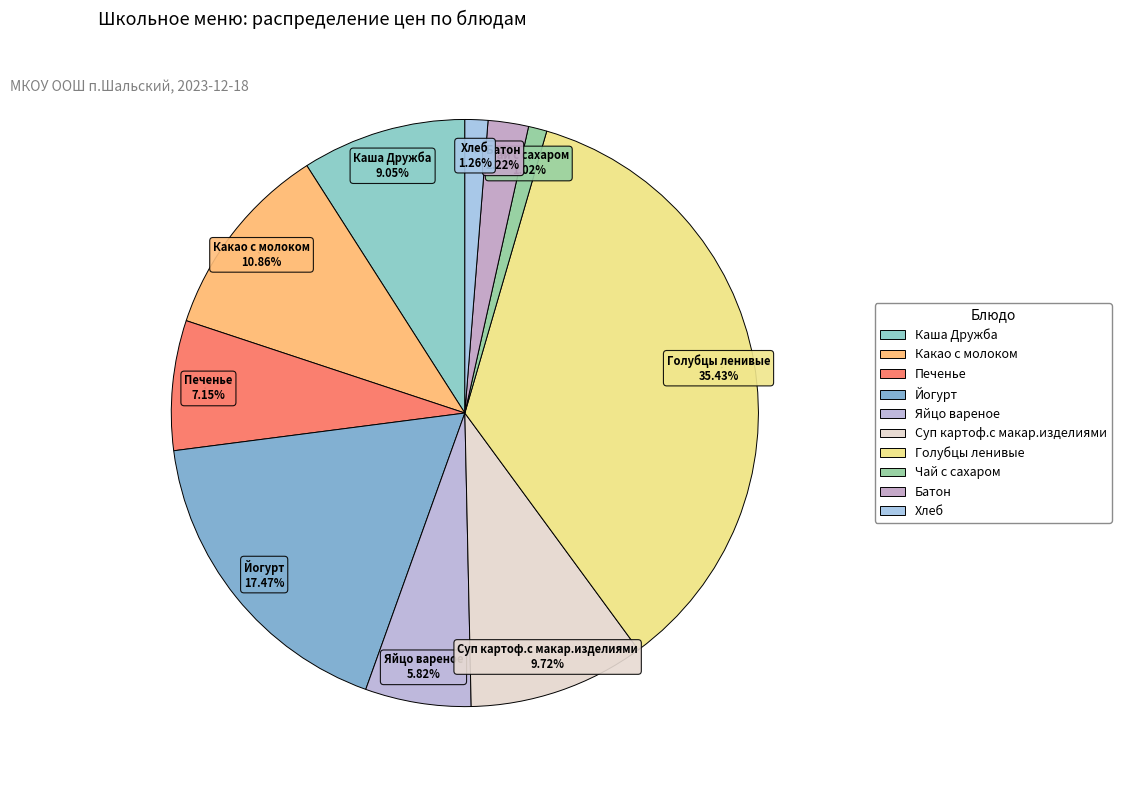

Is the sum of Каша Дружба and Печенье greater than half?

No